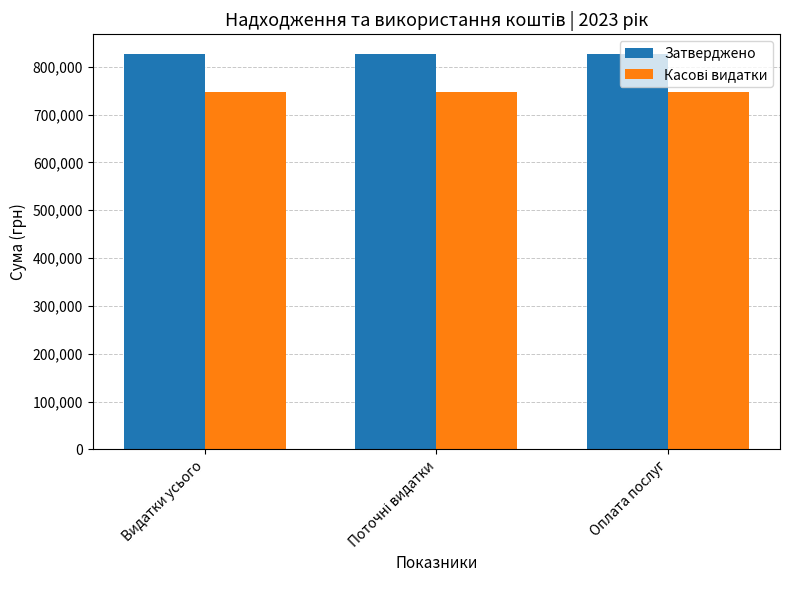

What is the smallest value displayed?

747084.2